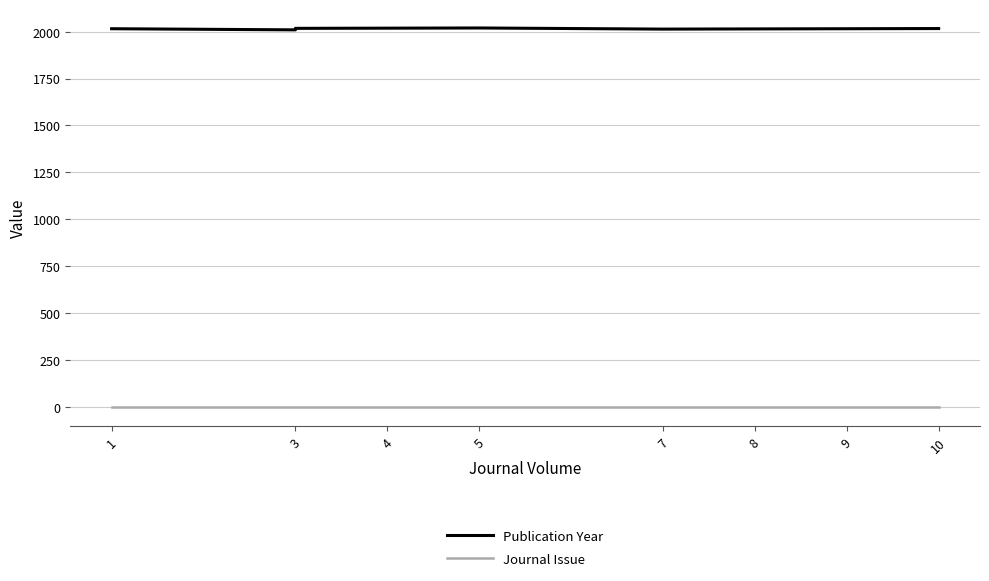

What are all the series names shown in the legend?

Publication Year, Journal Issue